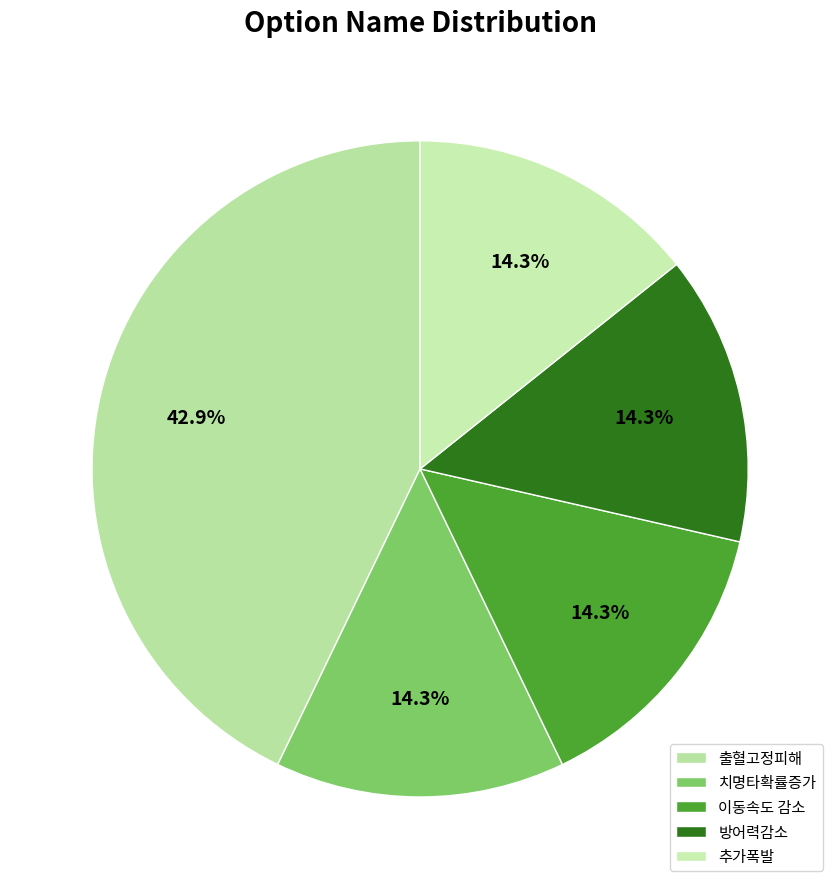

To the nearest percent, what portion does 이동속도 감소 represent?

14%